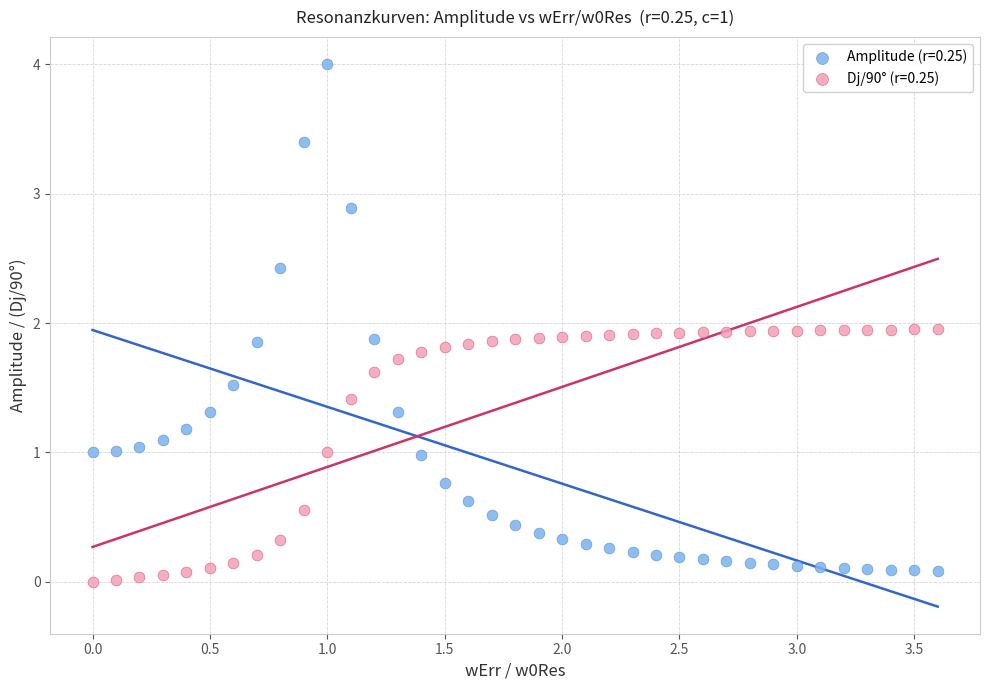

Which series reaches the maximum Y coordinate?

Amplitude (r=0.25)